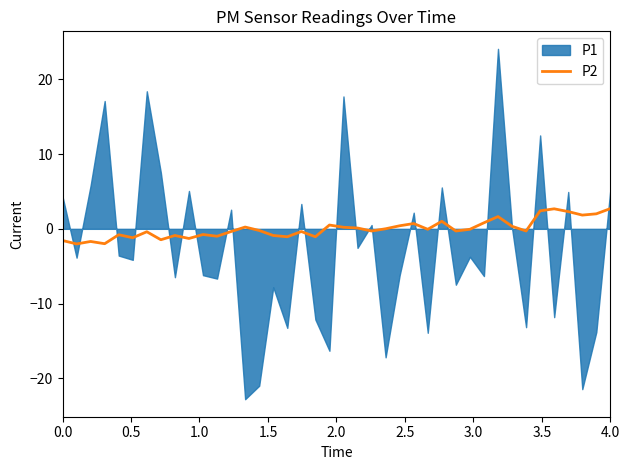

True or false: the data shows -0.0 at 26.

False